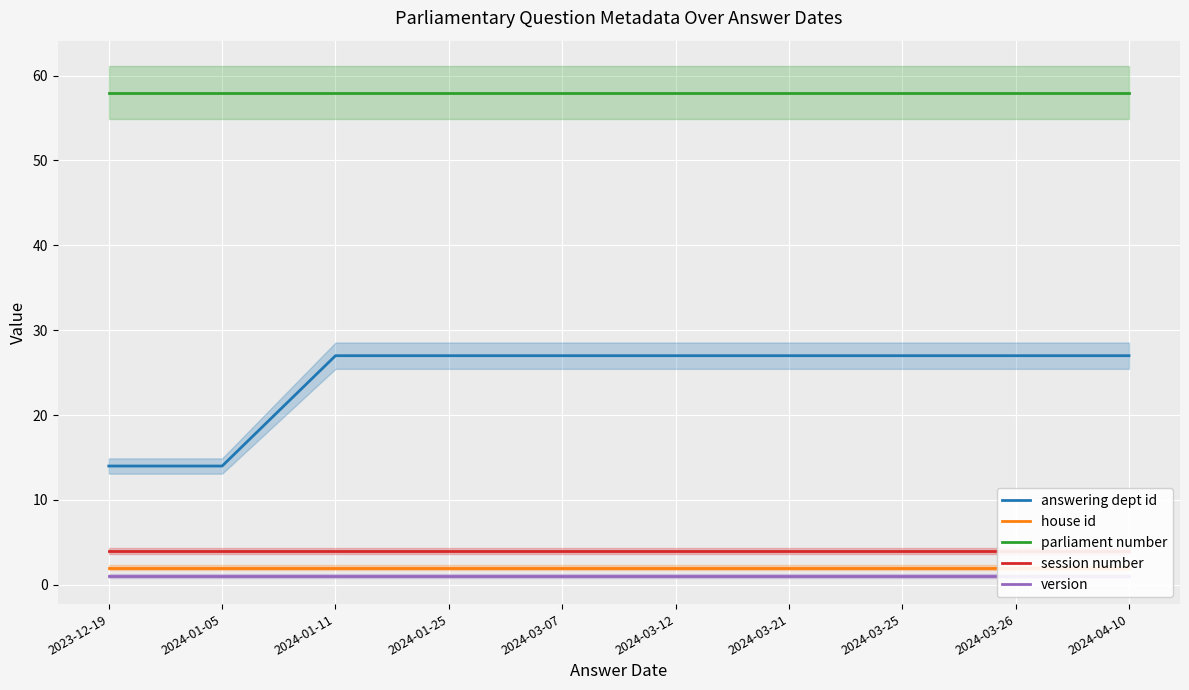

The session number series shows 4 at 2024-03-07. True or false?

True